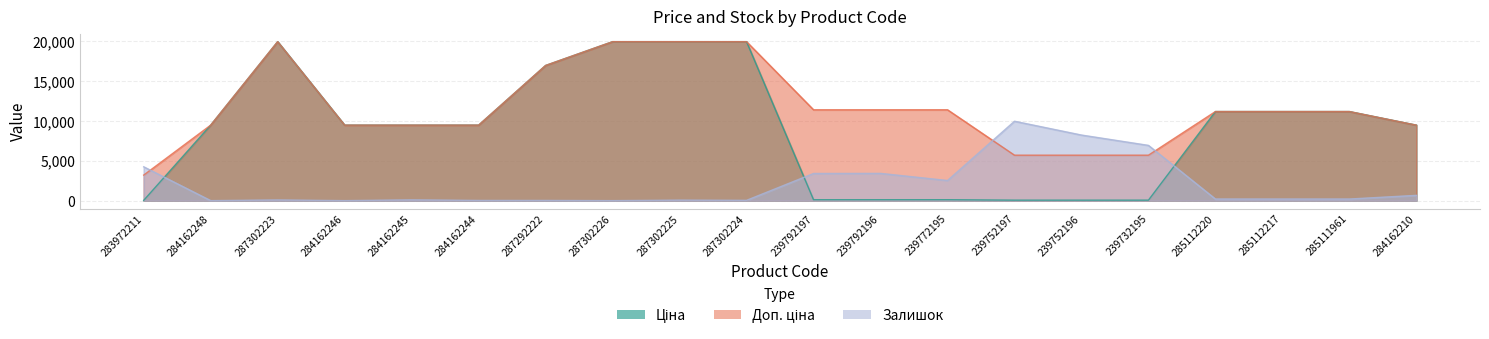

What is the value of the Залишок point at the 16th from the left?

6937.9